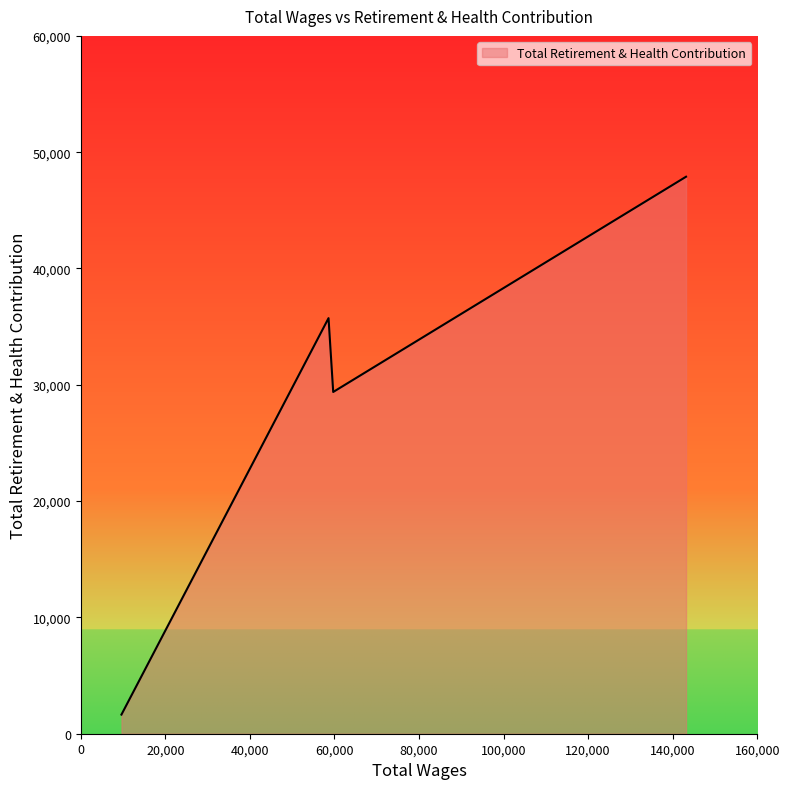

True or false: there are more than 1 points higher than both neighbors.

False